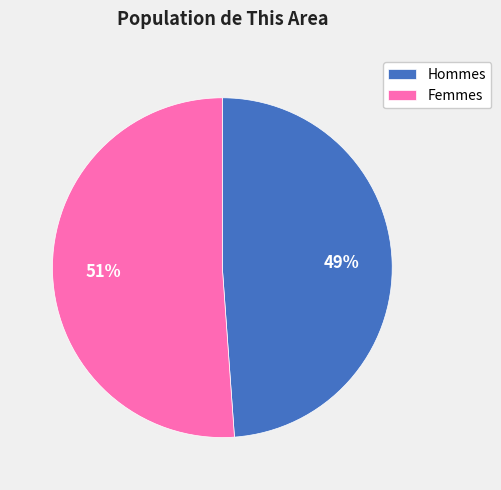

How many slices are in this pie chart?

2